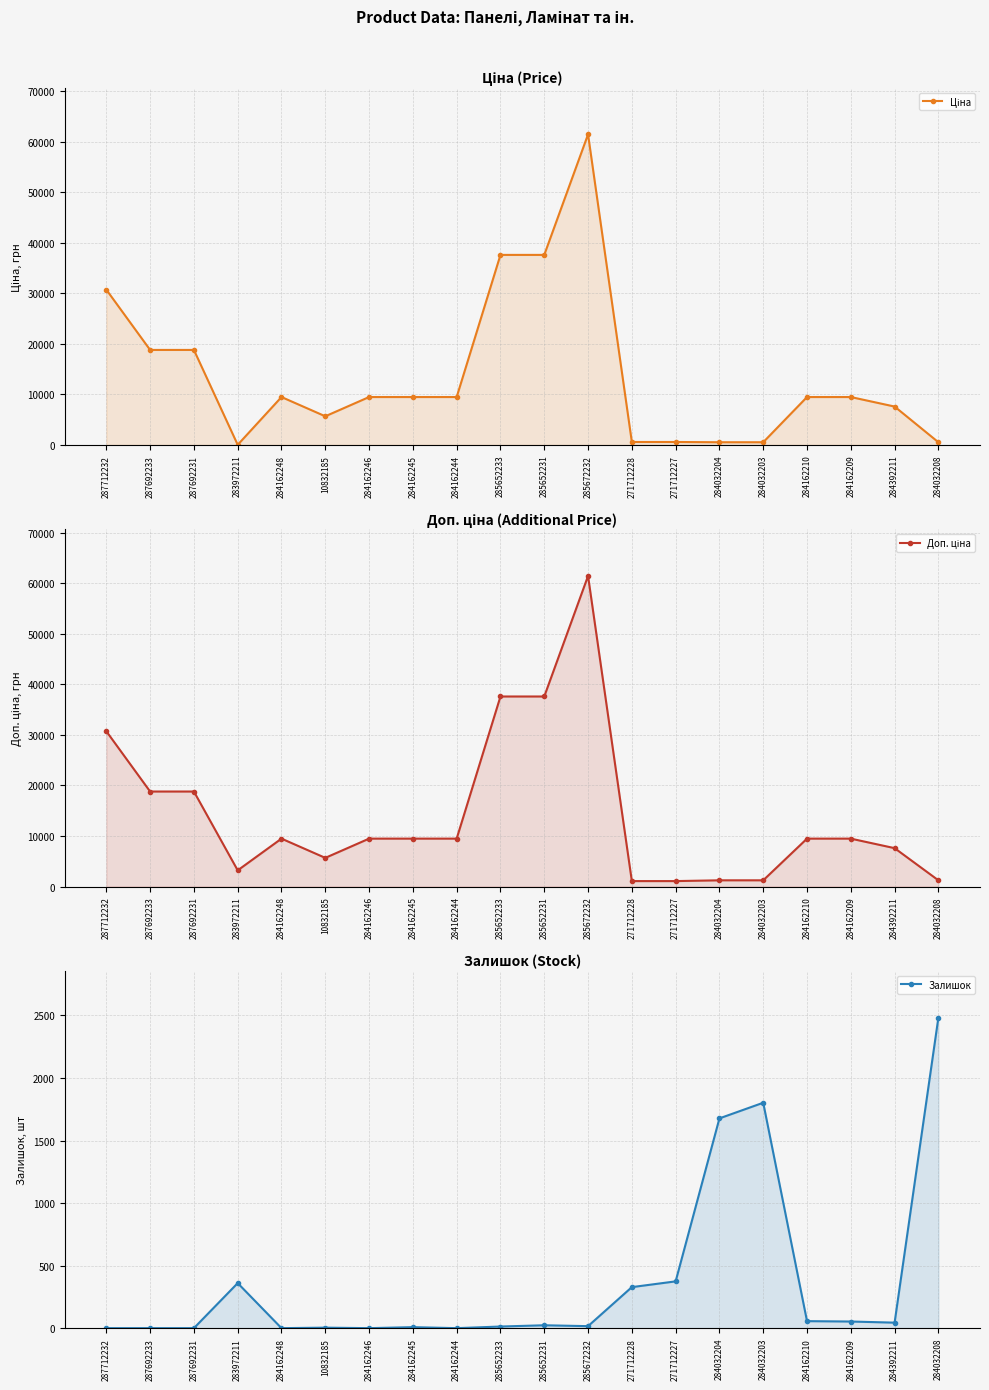

What is the label of the 5th point from the left?

284162248